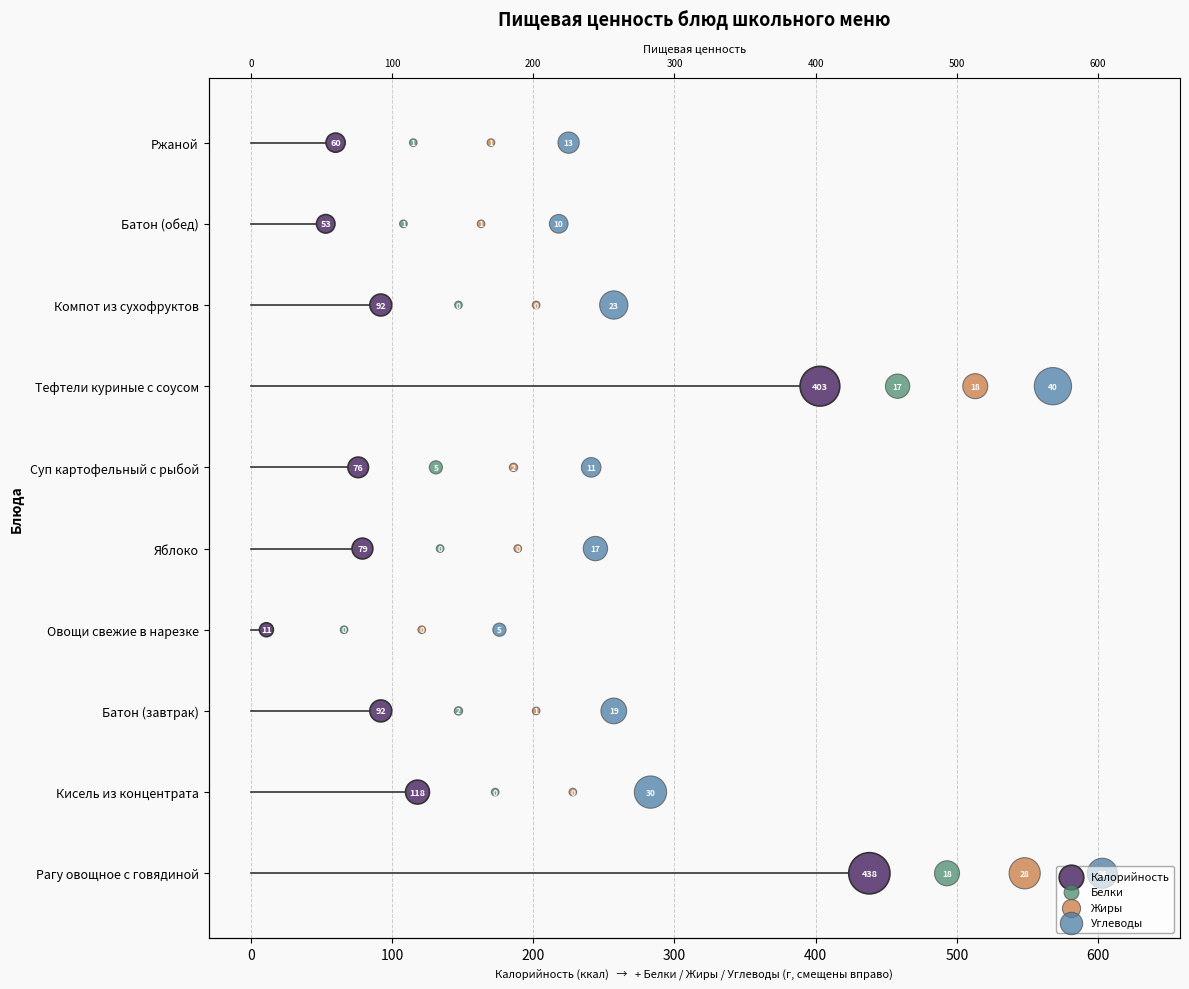

Is the value of Жиры at 400 greater than the value of Калорийность at 0?

Yes